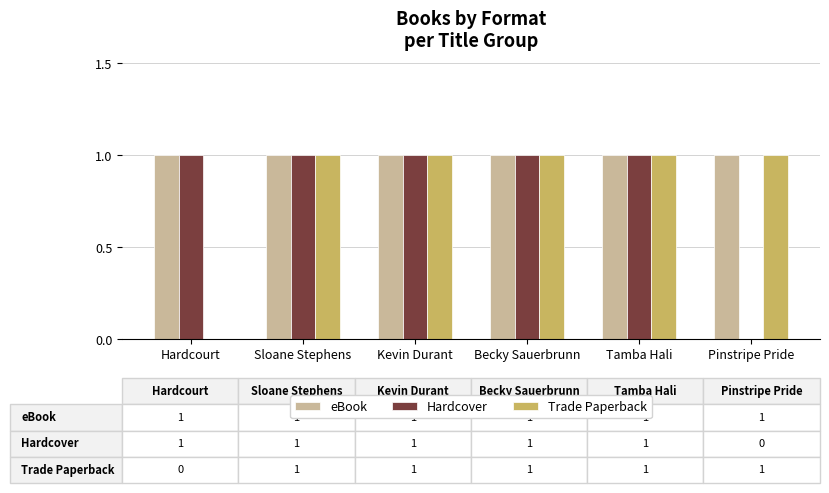

Which series has the largest total across all categories?

eBook